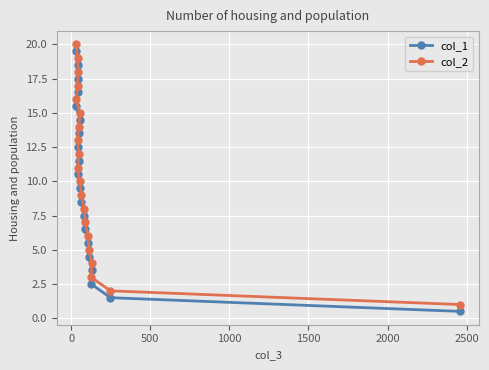

What is the lowest value of the col_1 series?

0.5